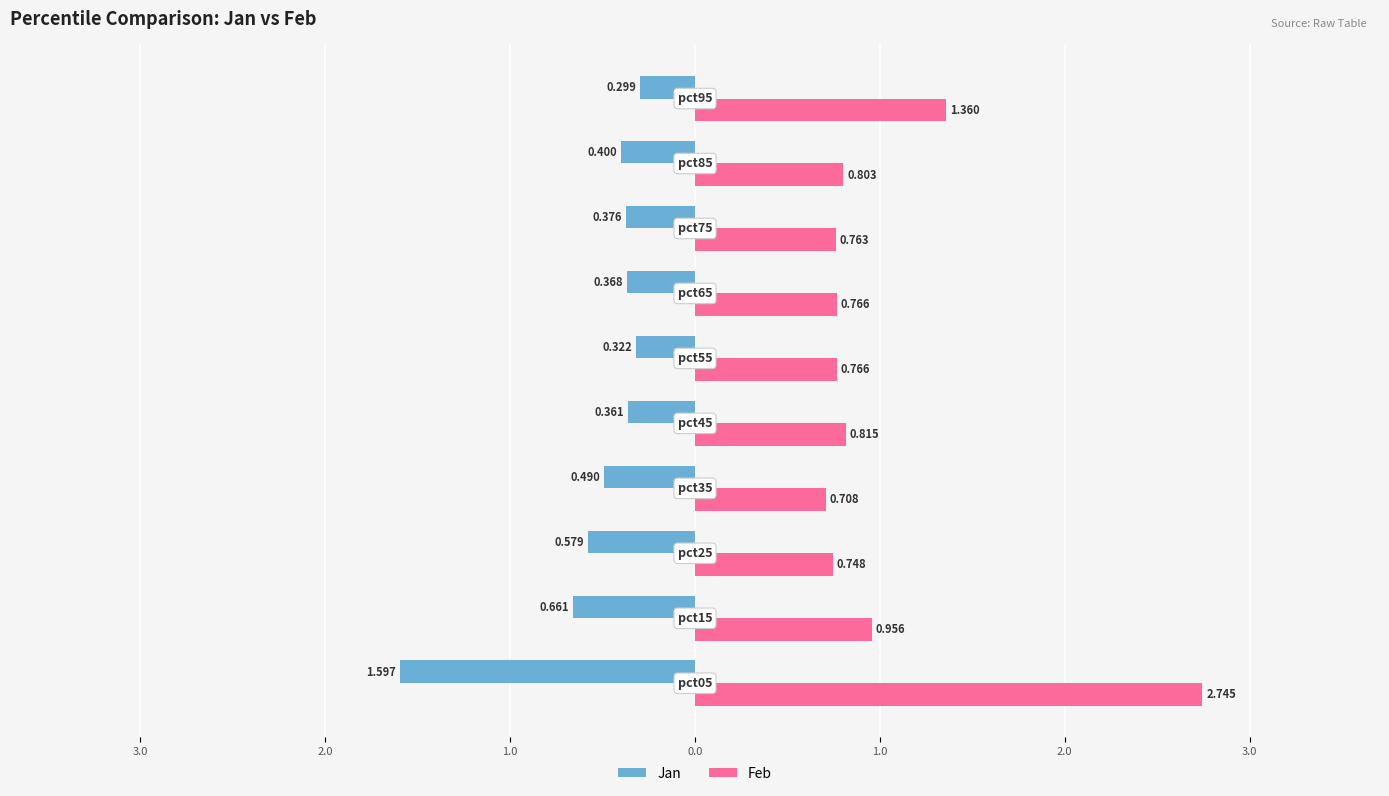

What are all the series names shown in the legend?

Jan, Feb